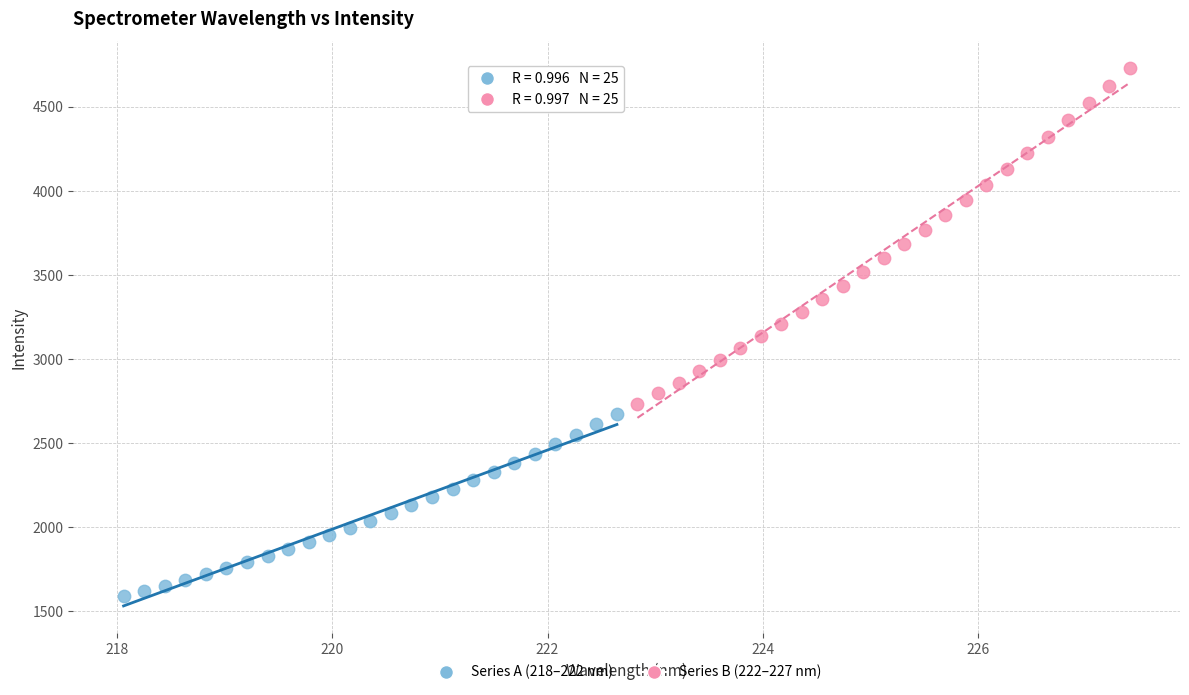

Which series reaches the minimum Y coordinate?

Series A (218–222 nm)